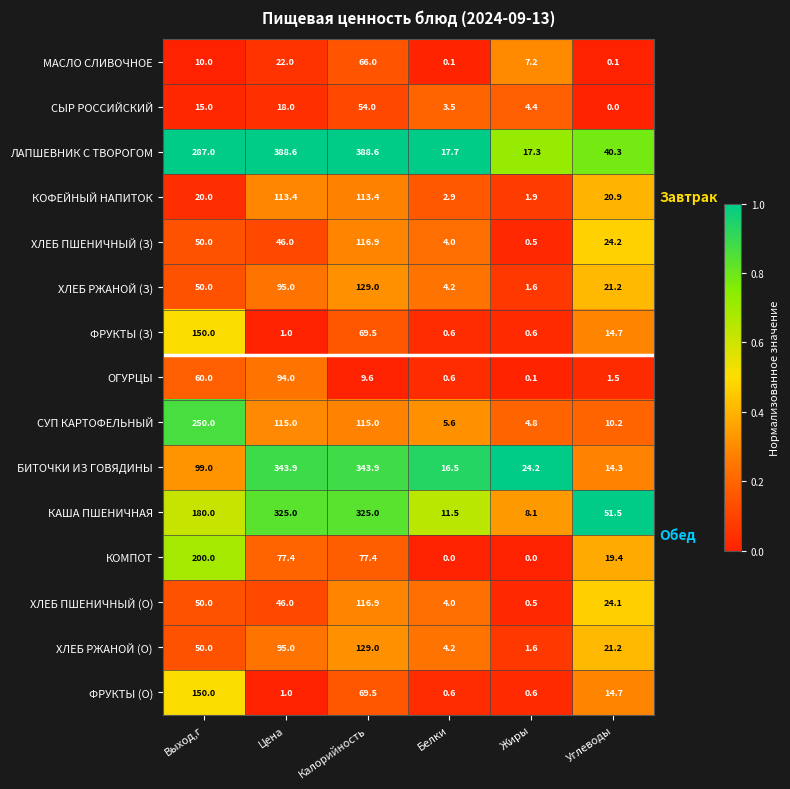

What is the difference between the highest and lowest values at Цена?

387.6